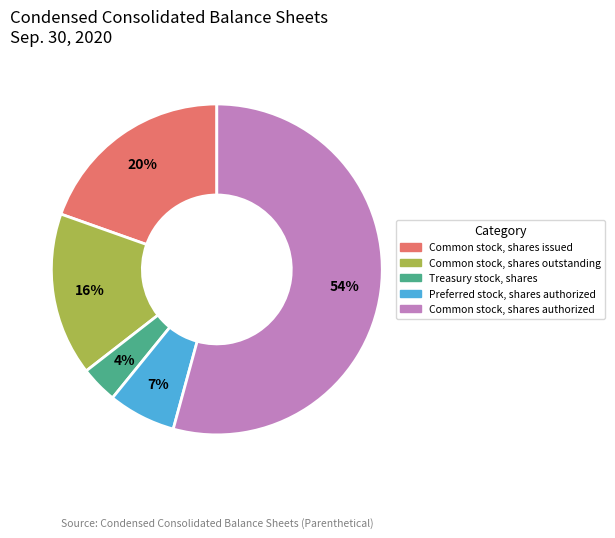

What is the ratio of the value at Treasury stock, shares to the value at Common stock, shares issued?

0.2